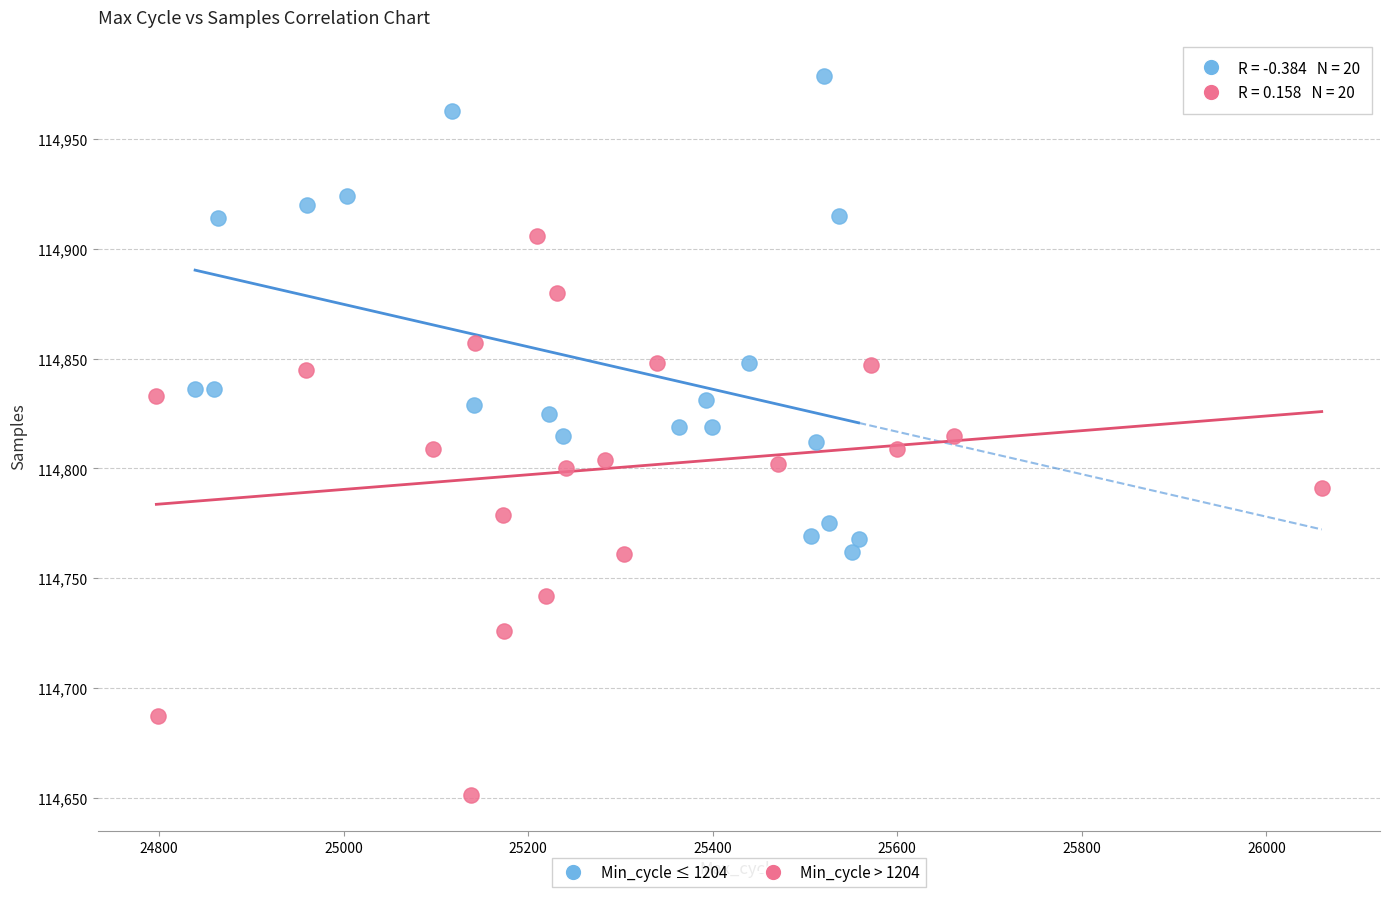

Which series contains the lowest Y value?

Min_cycle > 1204